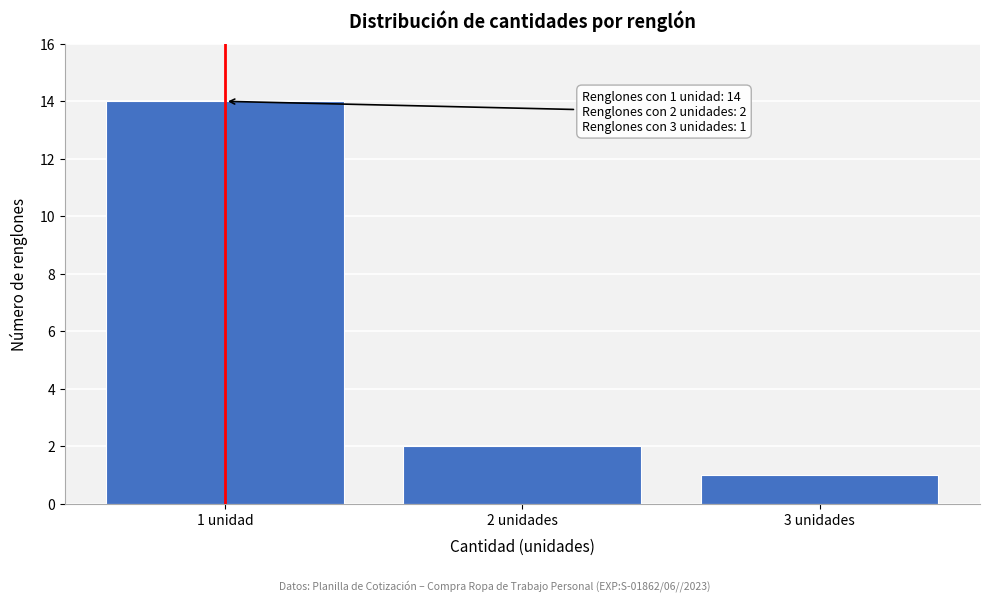

Reading right to left, transcribe all the data shown in this chart.

3 unidades=1	2 unidades=2	1 unidad=14